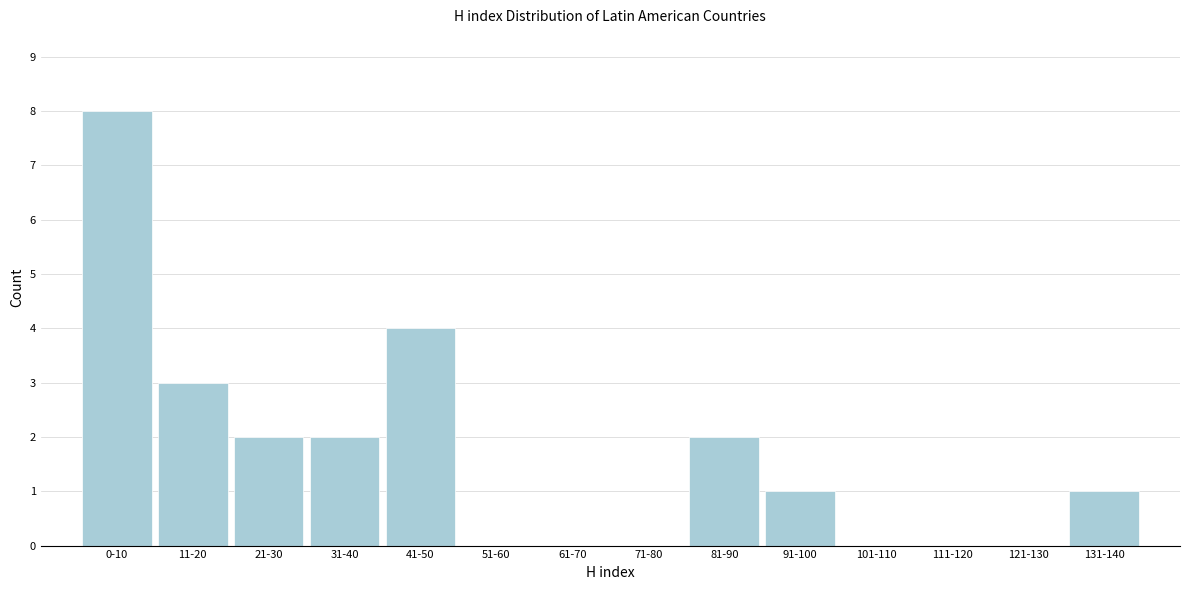

Reading right to left, list all the values displayed in this chart.

131-140=1	121-130=0	111-120=0	101-110=0	91-100=1	81-90=2	71-80=0	61-70=0	51-60=0	41-50=4	31-40=2	21-30=2	11-20=3	0-10=8